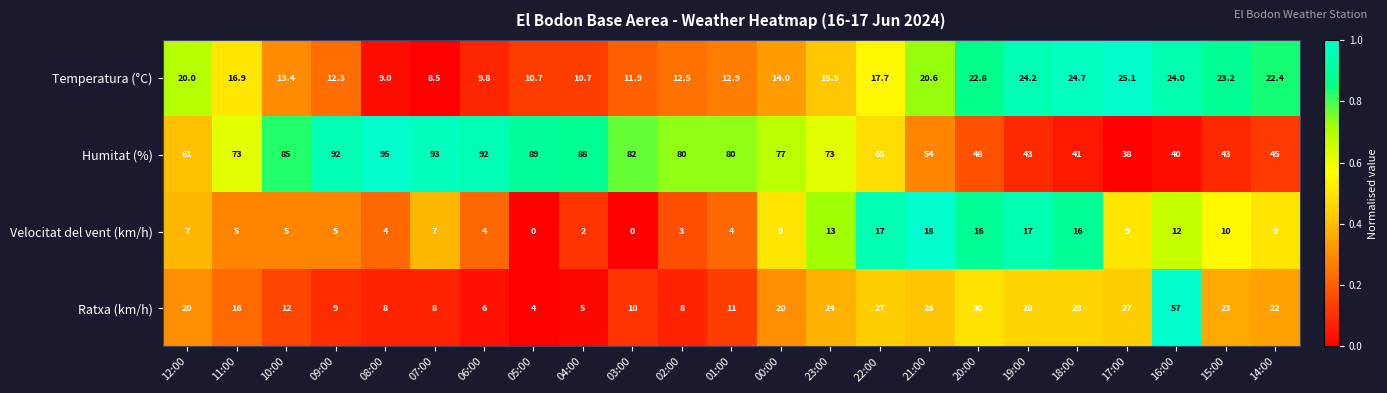

How many series are shown in this chart?

4